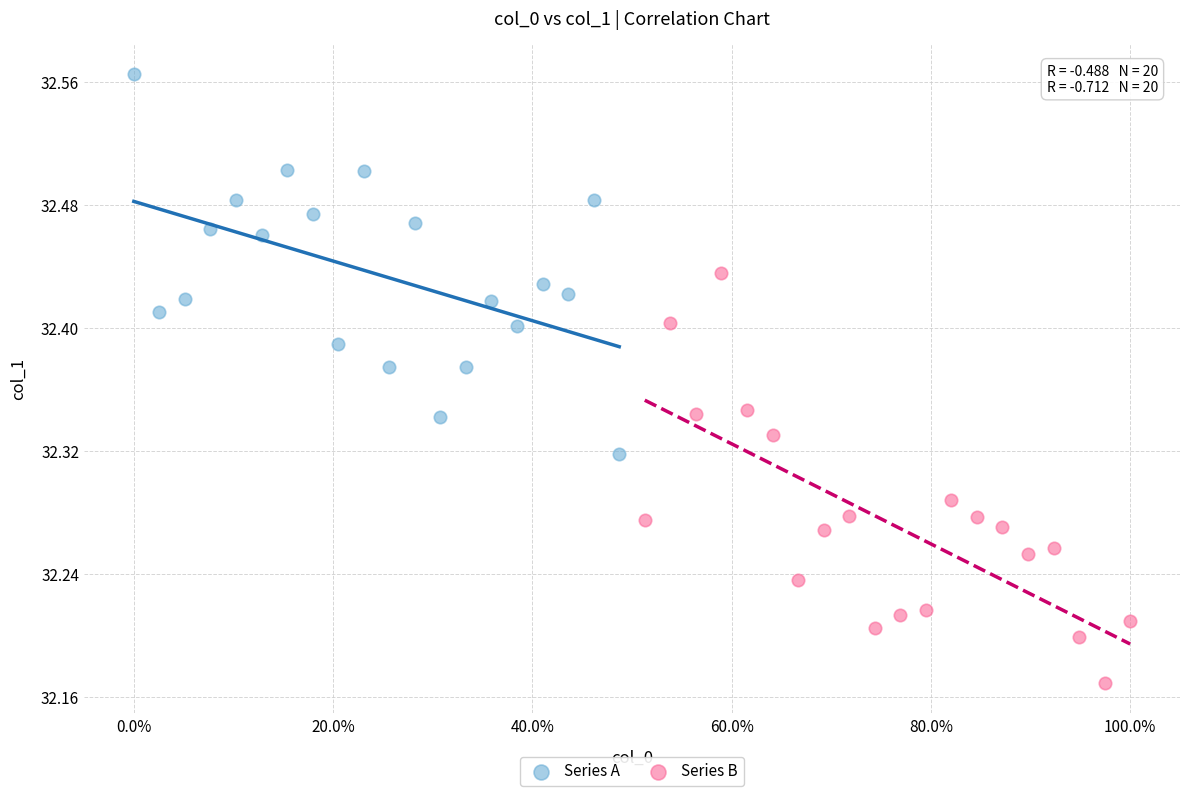

Which series reaches the maximum Y coordinate?

Series A